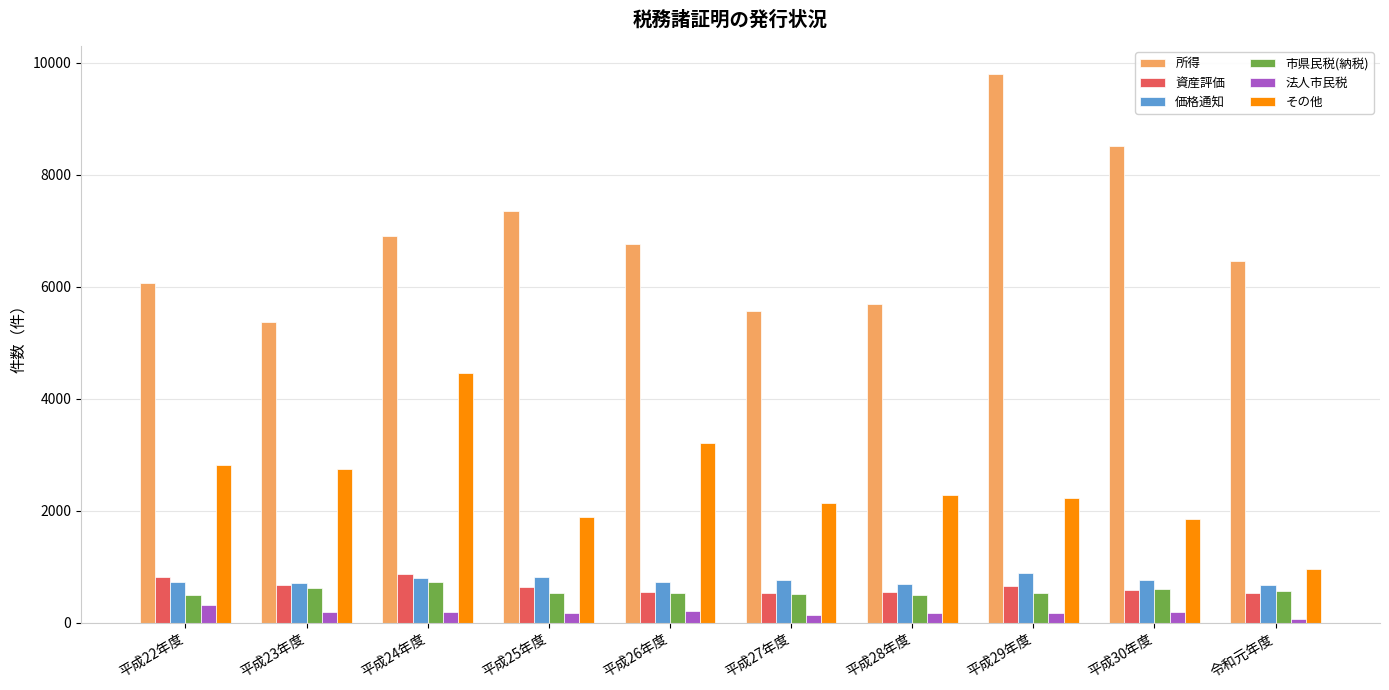

Is the value of 所得 at 平成23年度 greater than the value of 資産評価 at 平成26年度?

Yes